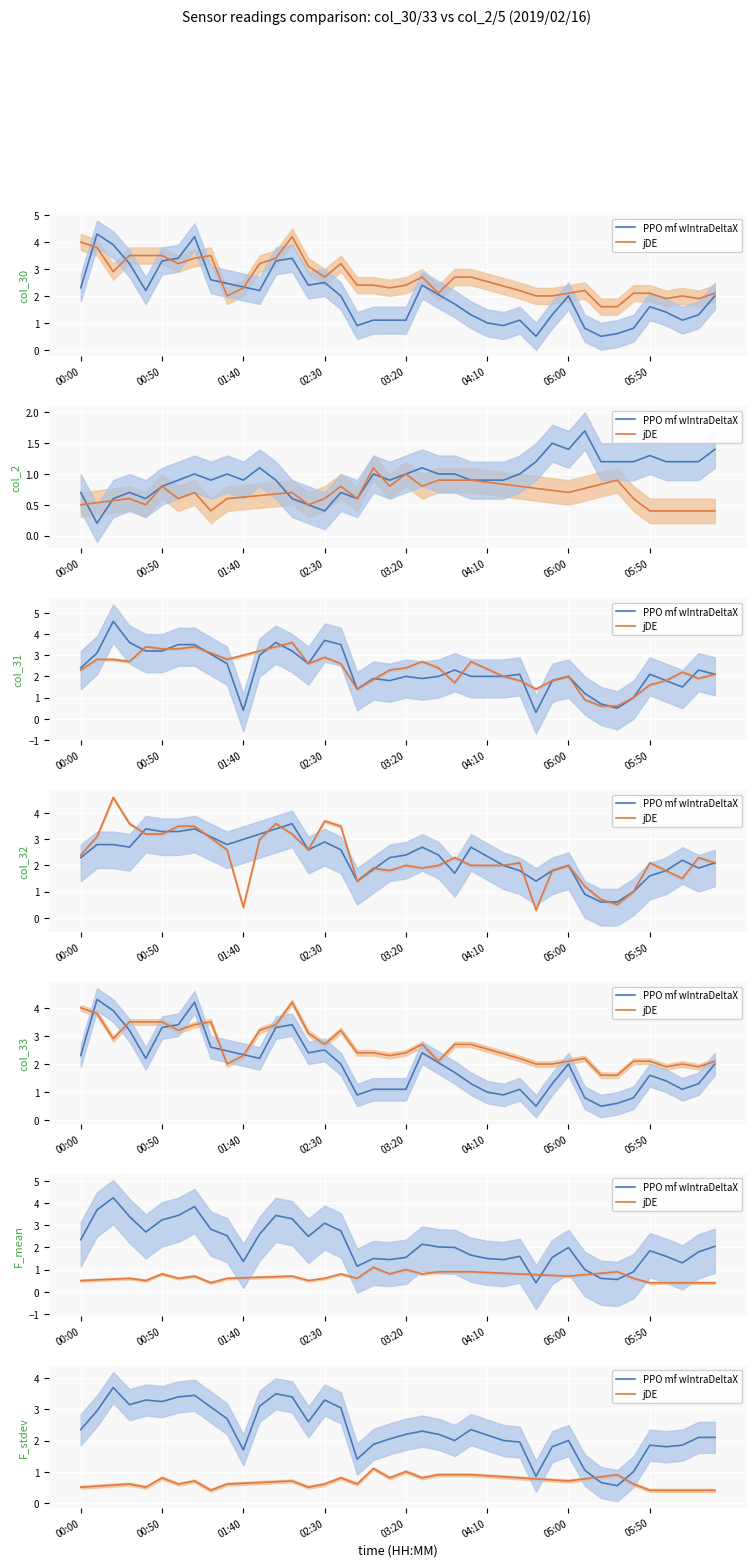

What is the highest value of the PPO mf wIntraDeltaX series?

3.7